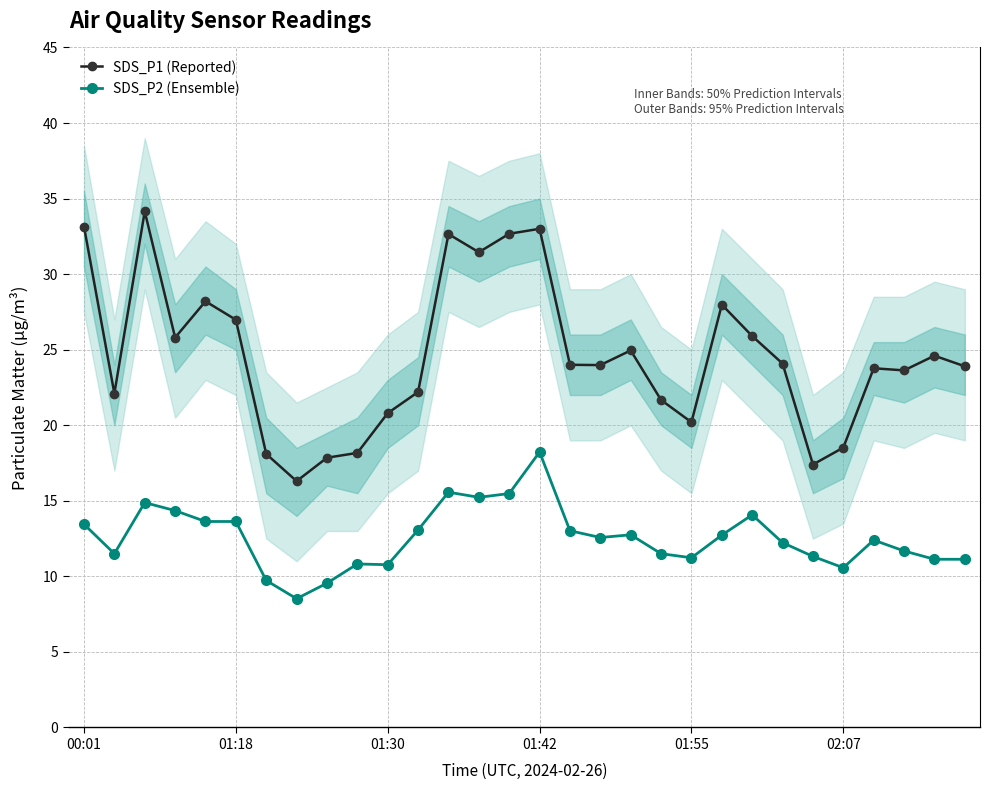

At which label does SDS_P2 (Ensemble) reach its peak?

01:42